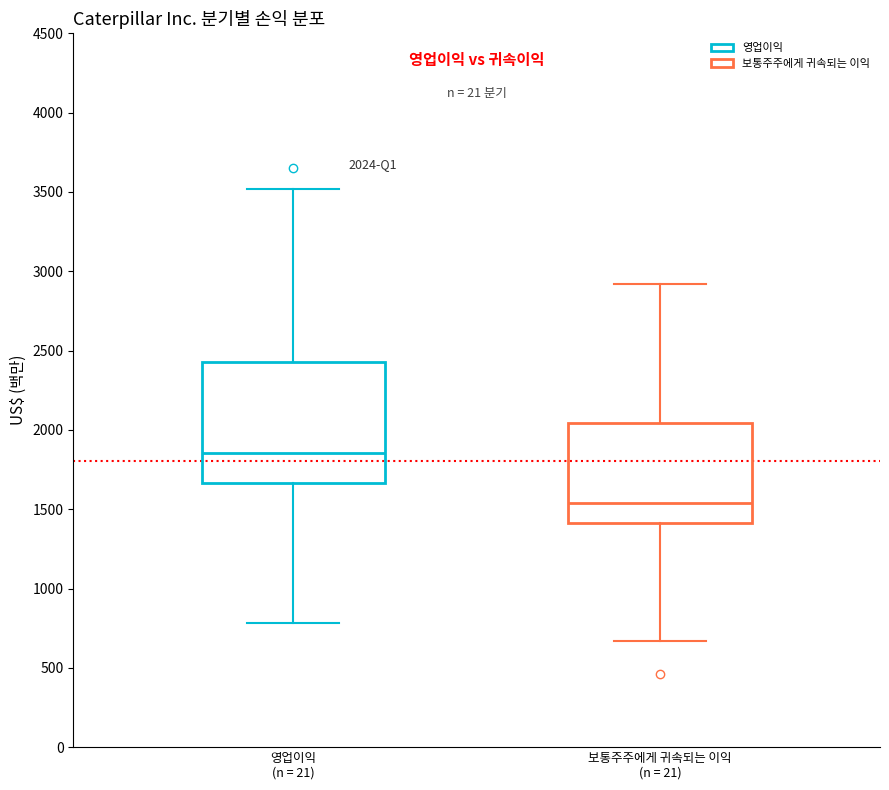

Which box is the tallest, from its lower edge to its upper edge?

영업이익 (n = 21)